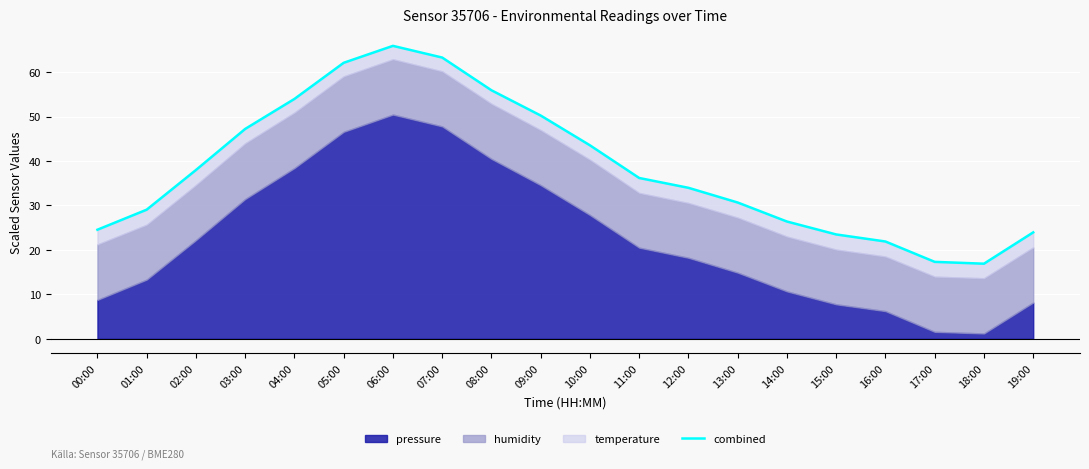

How many interior local peaks (higher than both neighbors) does the data have?

1